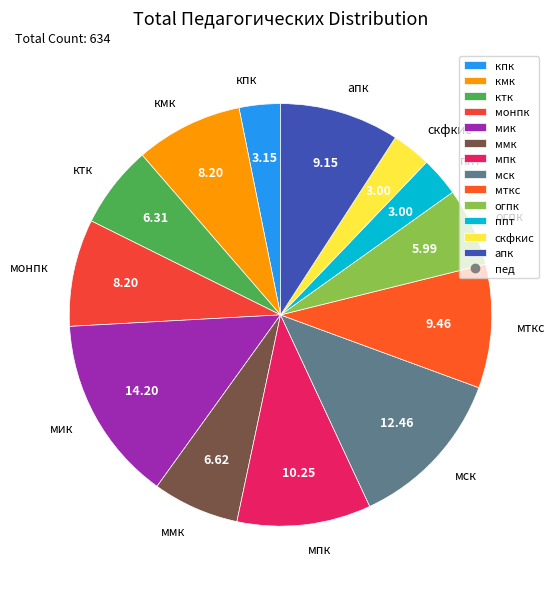

What is the largest slice in the pie chart?

мик